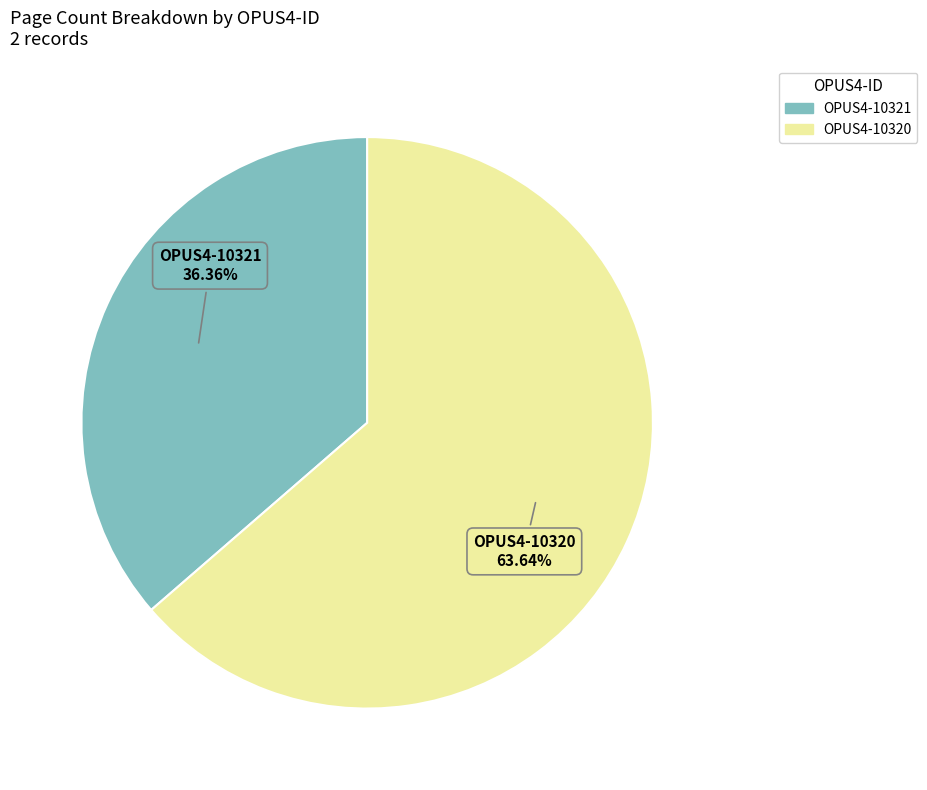

What percentage is the OPUS4-10321 slice, to the nearest percent?

36%